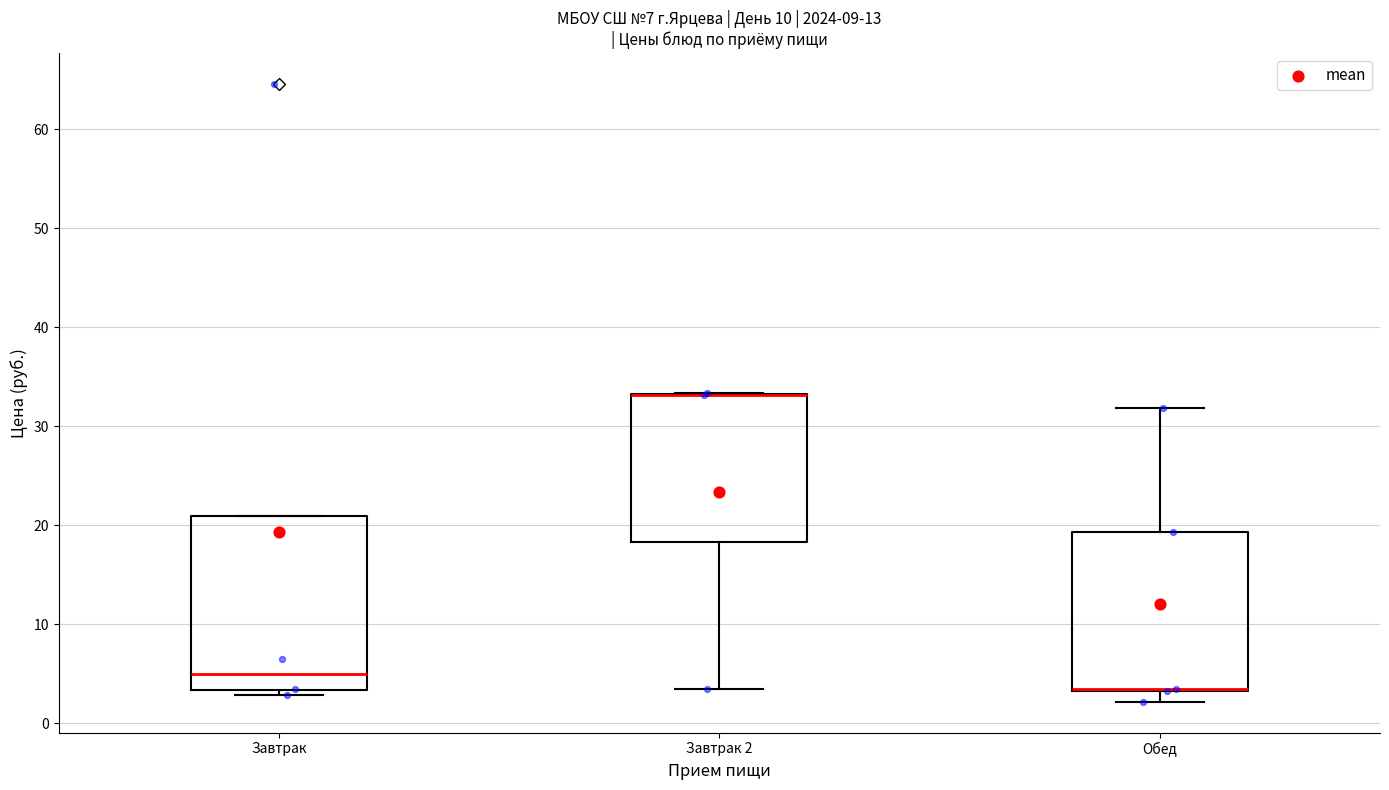

Reading left to right, read every box against the y-axis: the position of its median line, the range the box covers, and the ends of its whiskers. The values are not printed on the chart, so give them approximately, as read against the axis.

Завтрак: median 5, box 3 to 21, whiskers 3 (just below the box's lower edge) to 21
Завтрак 2: median 33 (drawn on the box's upper edge), box 18 to 33, whiskers 3 to 33
Обед: median 3 (drawn on the box's lower edge), box 3 to 19, whiskers 2 to 32